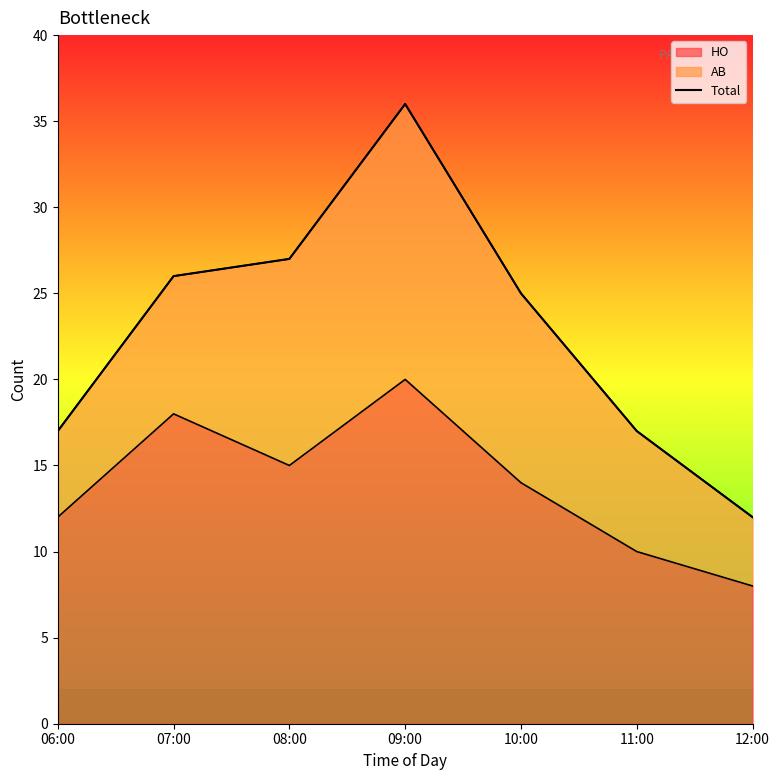

What is the approximate value at 10:00?

25